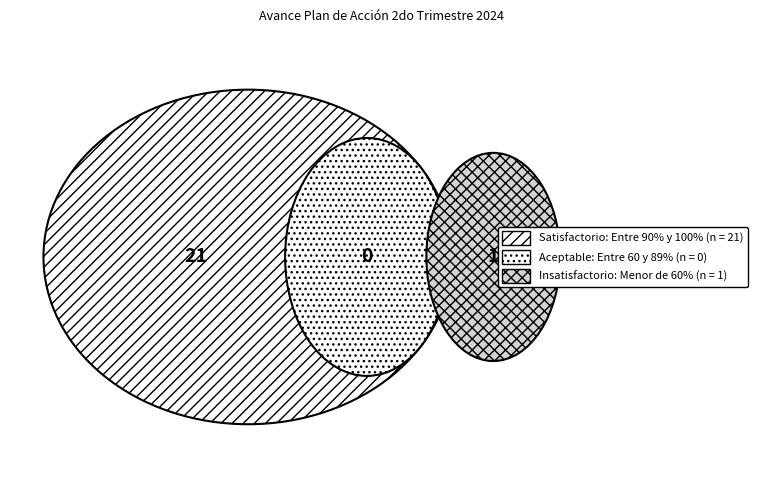

What is the smallest slice in the pie chart?

Aceptable